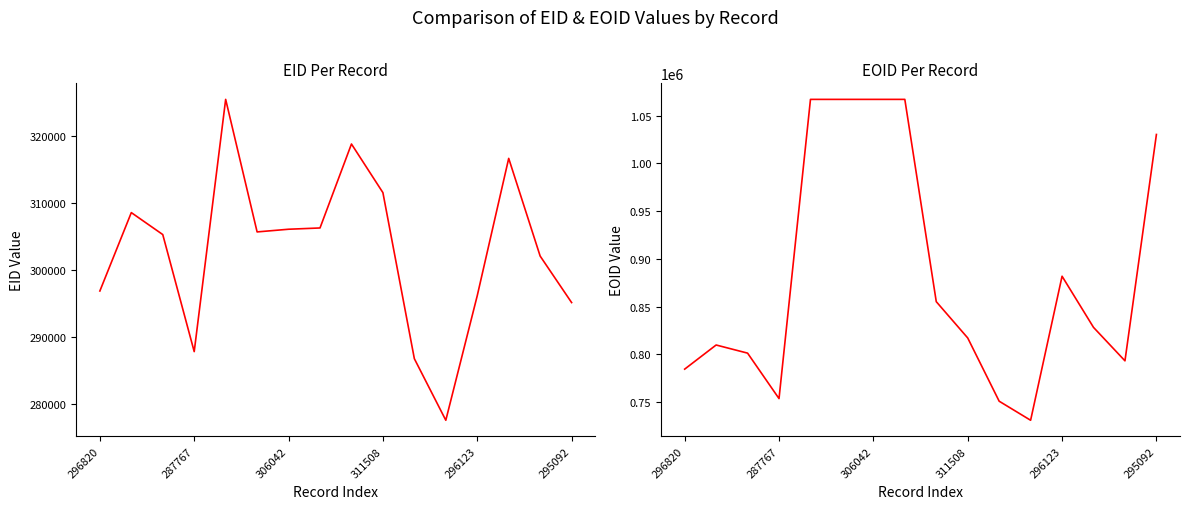

Is it true that EID equals 491893 at 295092?

False